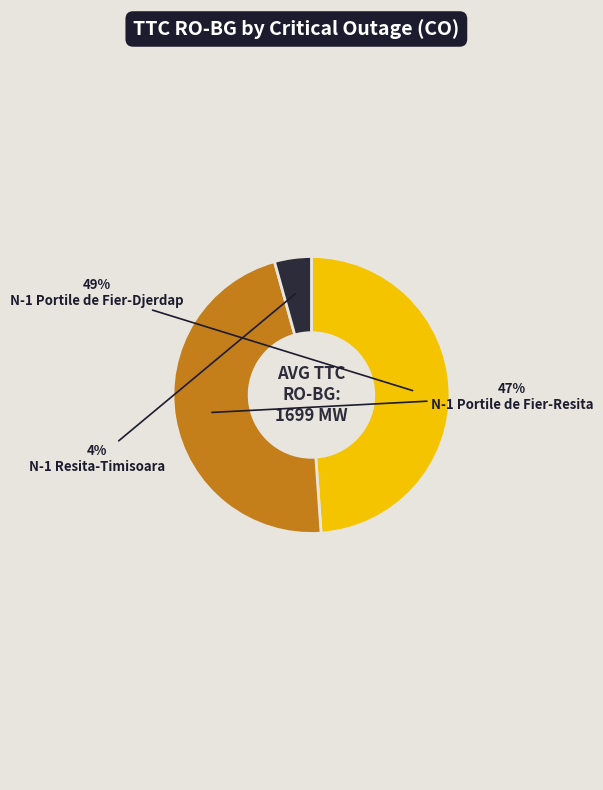

Does any single category account for the majority?

No